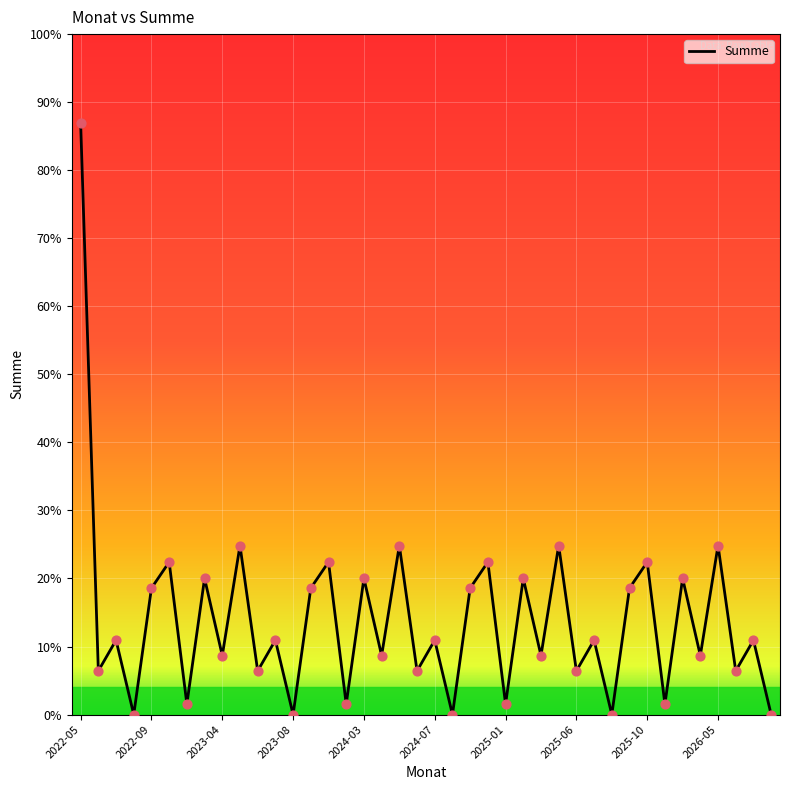

Does the chart have visible grid lines?

Yes